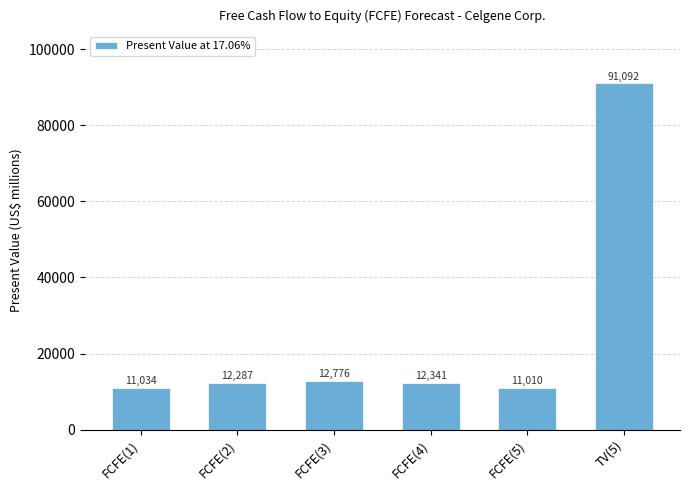

What is the greatest value displayed?

91092